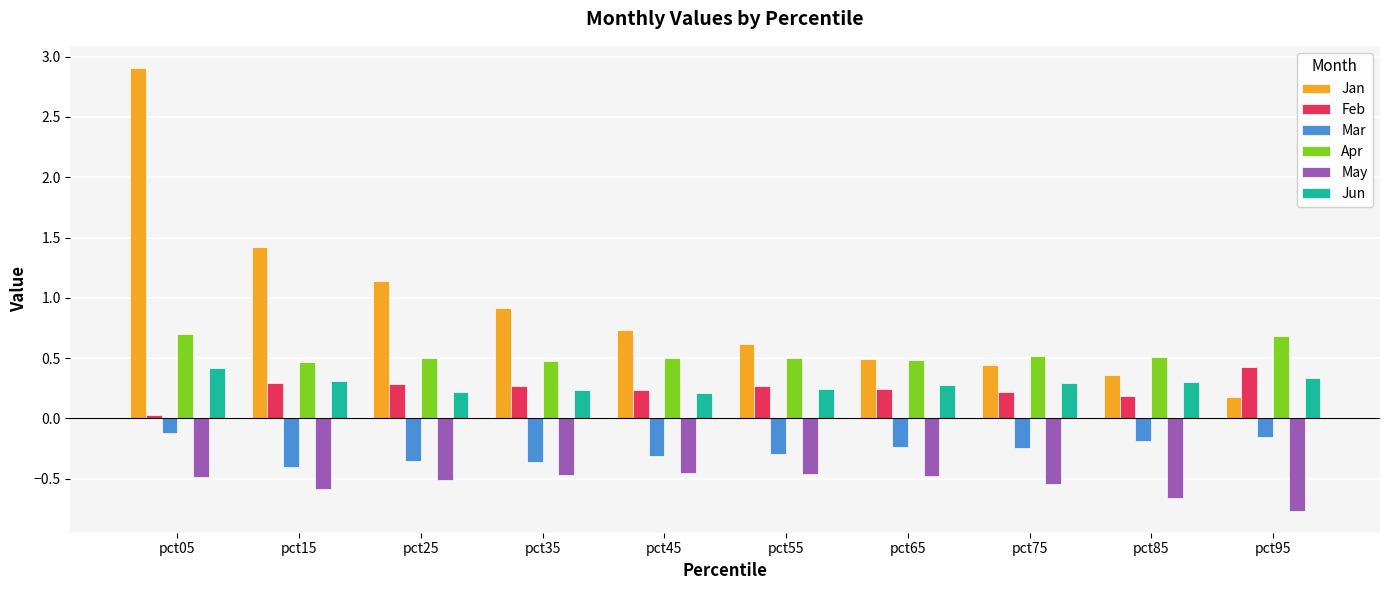

The Feb series shows 0.2 at pct45. True or false?

True